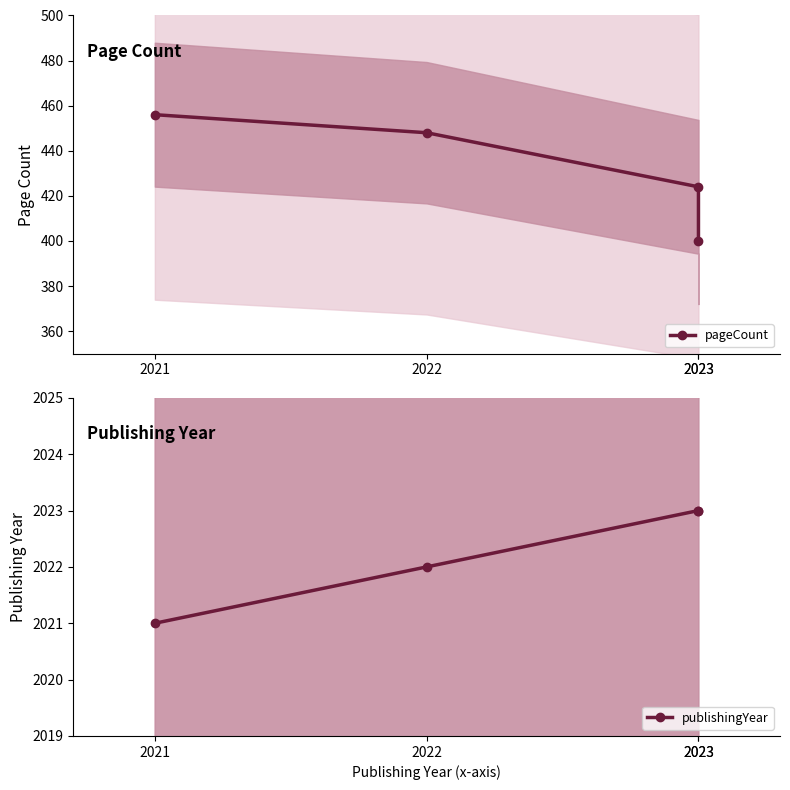

True or false: pageCount and publishingYear intersect in this chart.

False